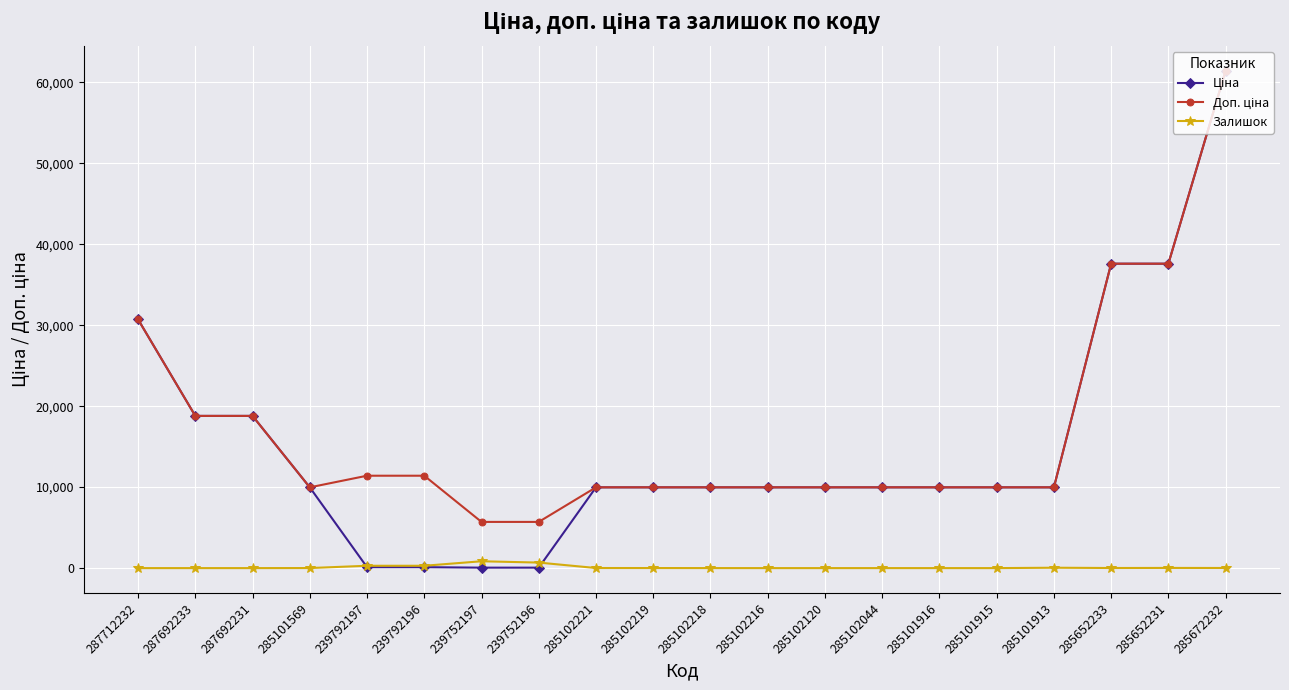

How many categories are shown in the chart?

20